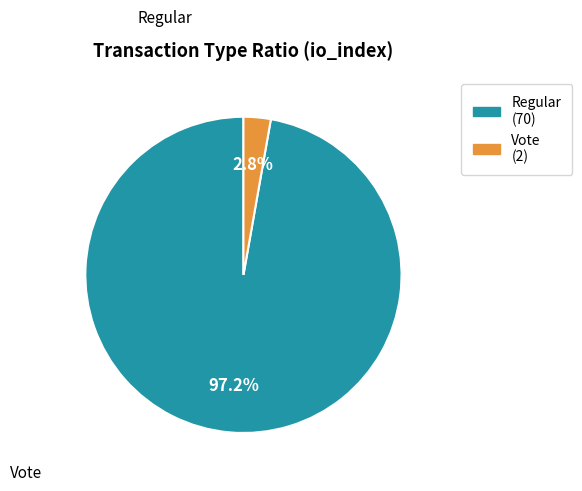

Is it true that Regular is 97% of the pie?

True